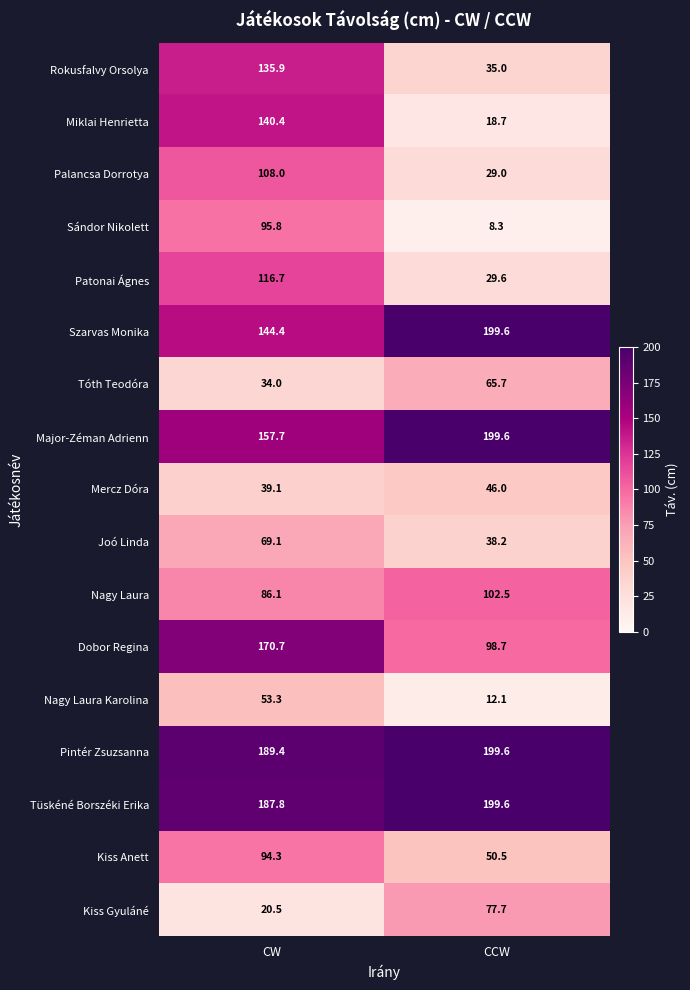

How many values in the Dobor Regina series exceed 170?

1